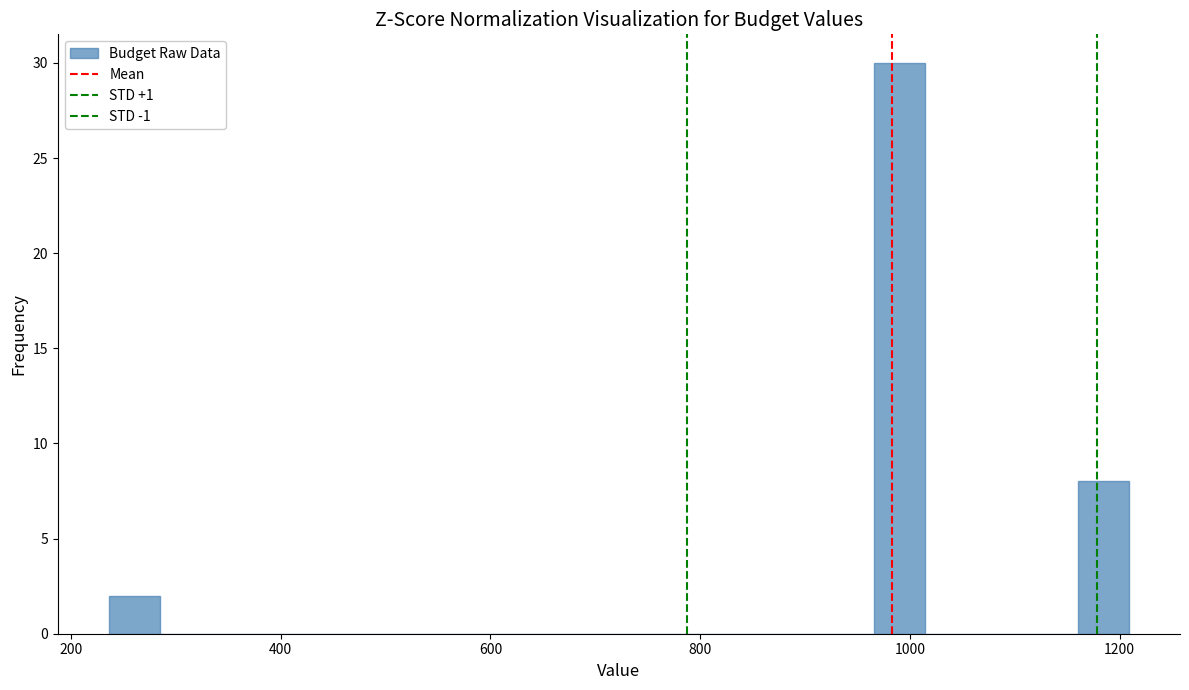

Around what value on the x-axis is the tallest bar? Give the approximate position of its centre, as read against the axis.

1000